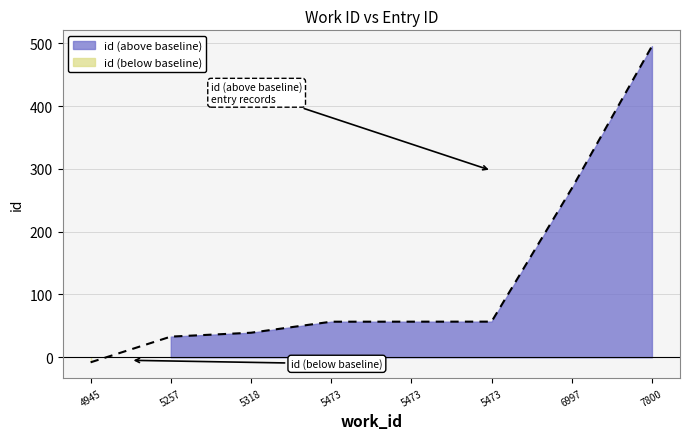

What is the value of the 6th point from the left?

56.7